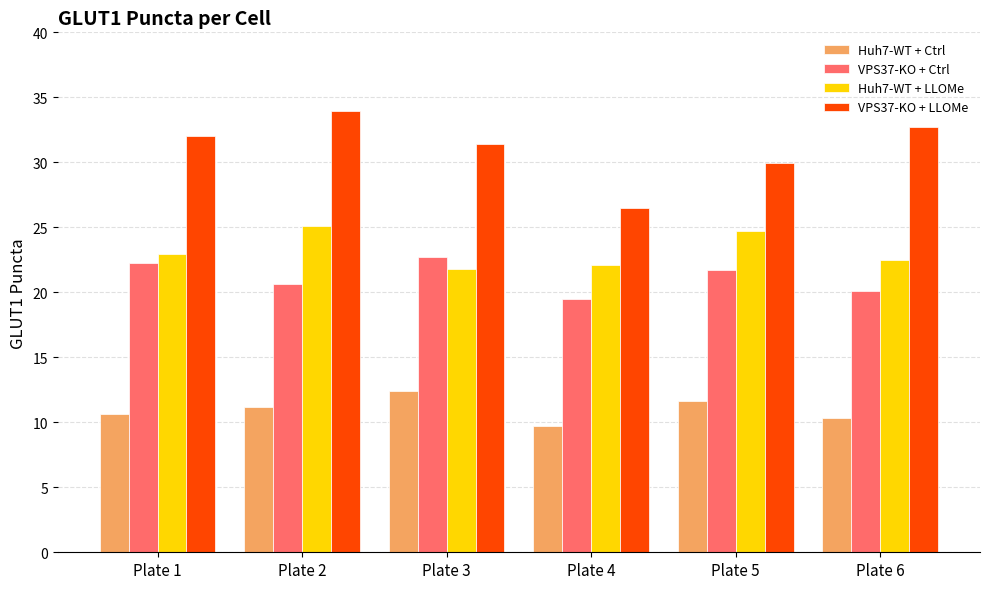

Does the chart contain any negative values?

No